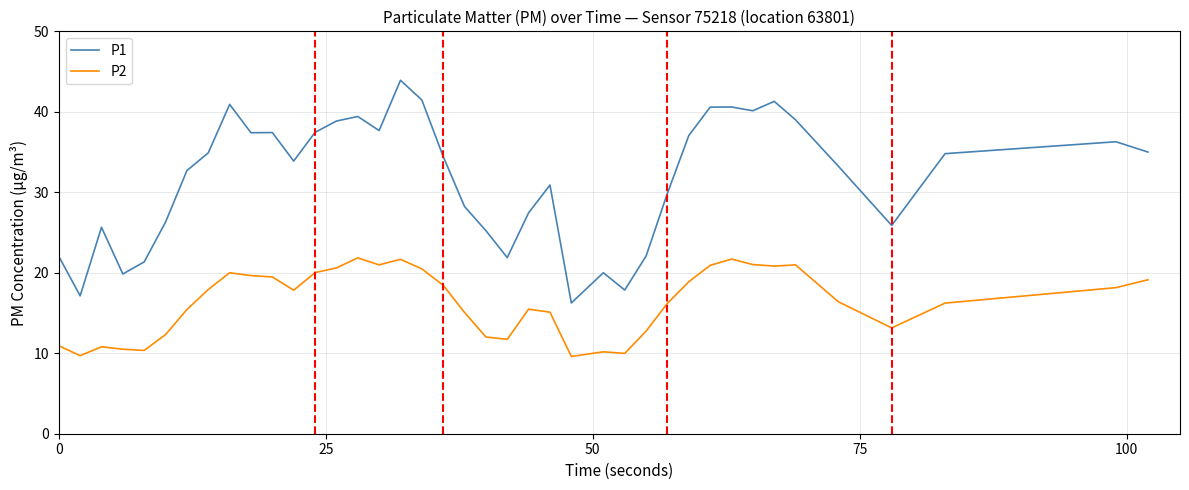

Rank the series by their maximum value, from lowest to highest.

P2, P1